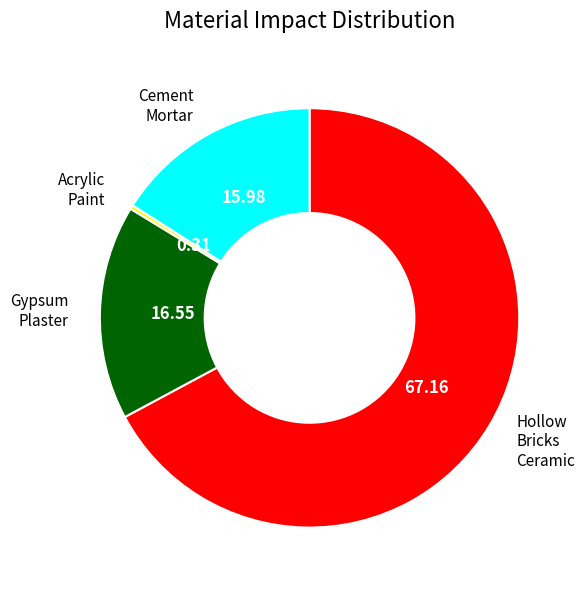

Does any single category account for the majority?

Yes